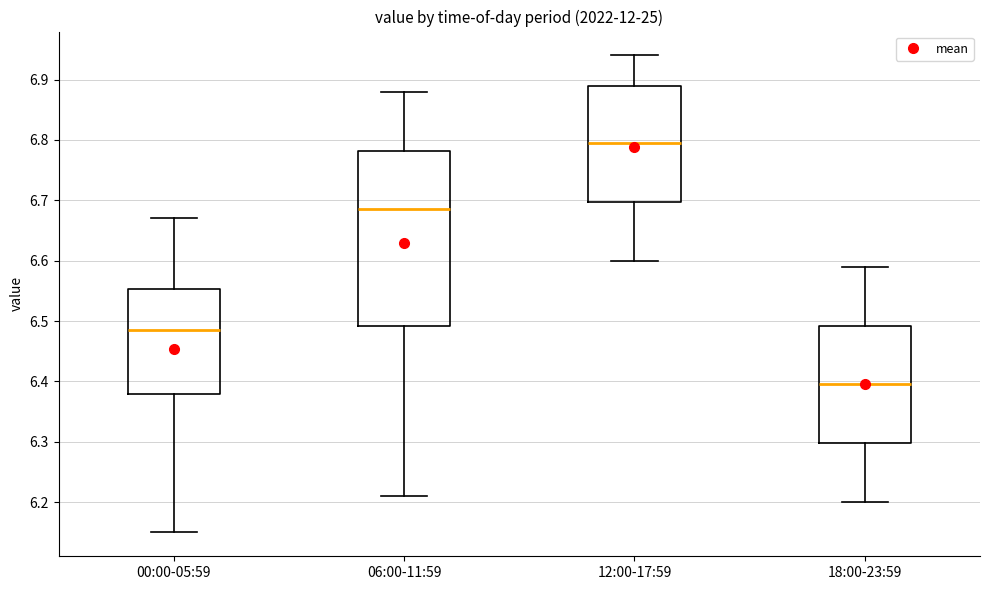

Comparing the boxes themselves (not the whiskers), which one is the tallest?

06:00-11:59